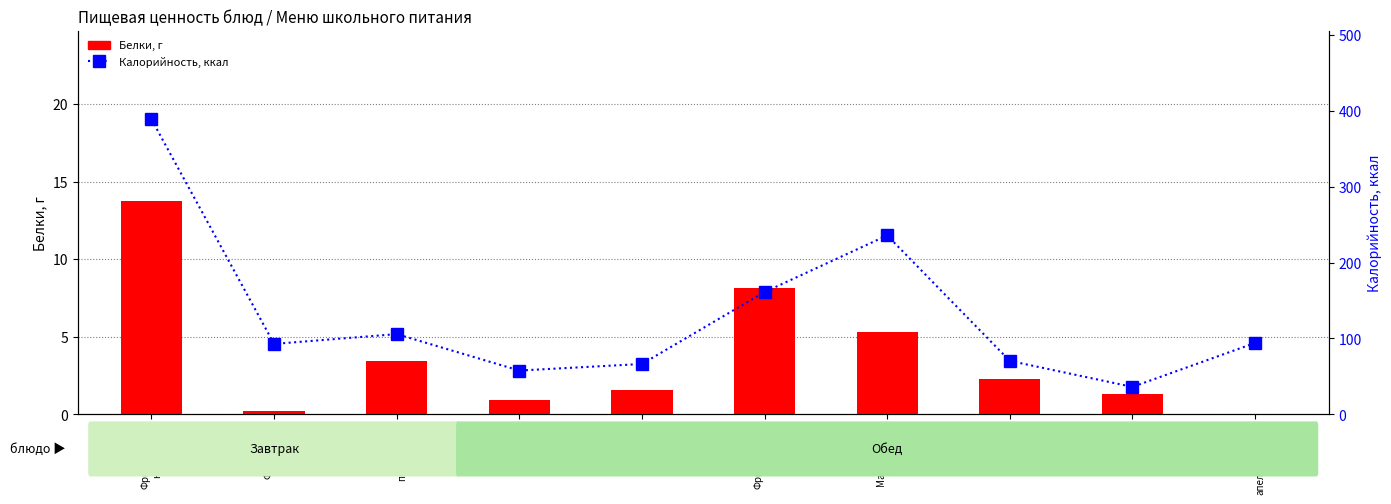

What is the sum of the Белки, г values at Чай
апельсиновый and Макаронные
изделия?

5.3